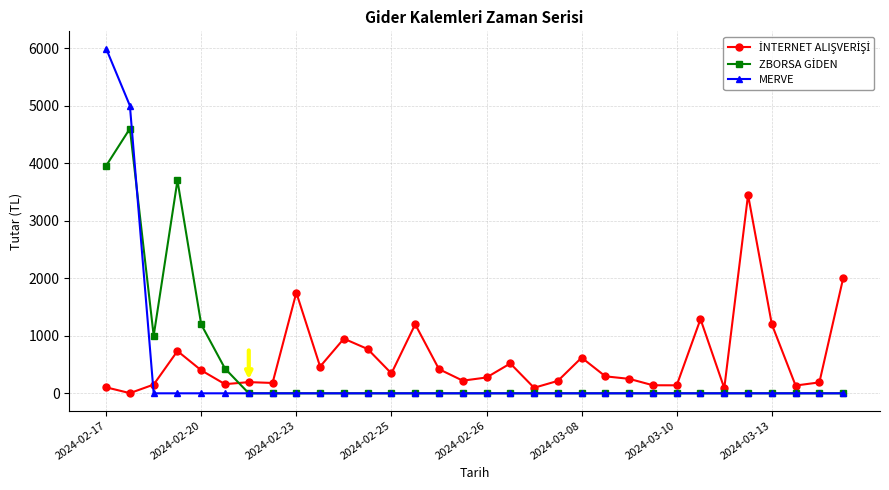

At how many categories does at least one series exceed 2673?

4